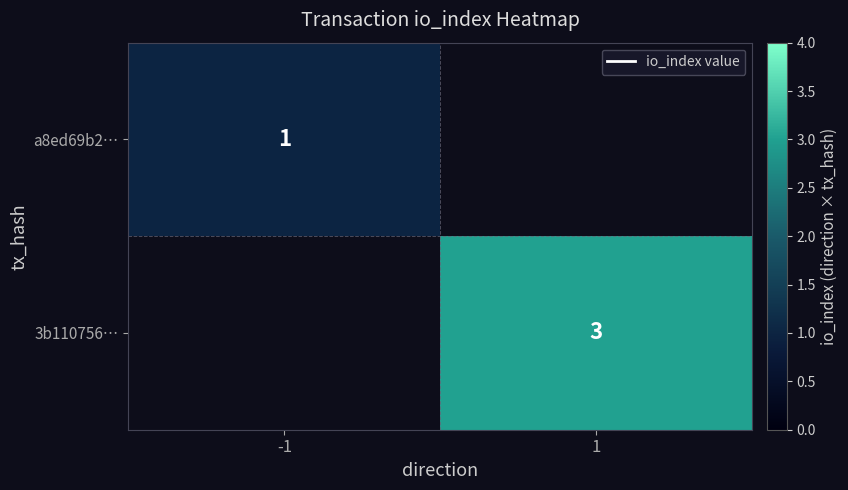

Is it true that 3b110756… equals 3 at 1?

True